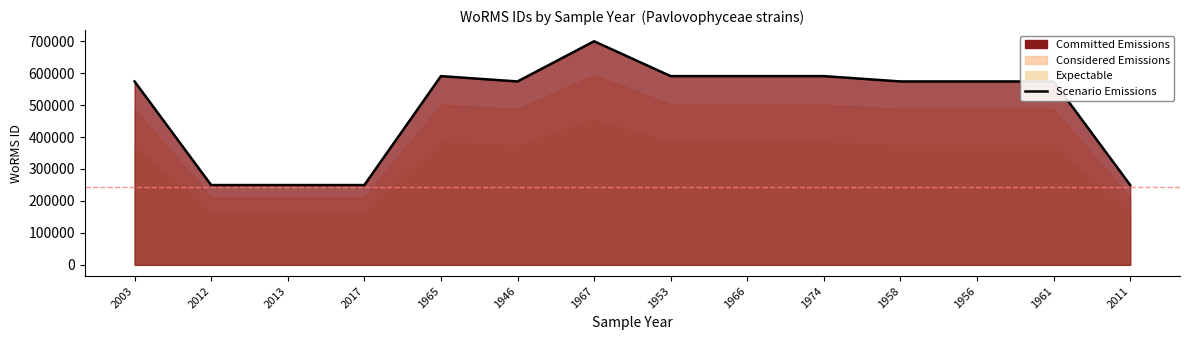

Where is the data nearest to the value 474675?

1961